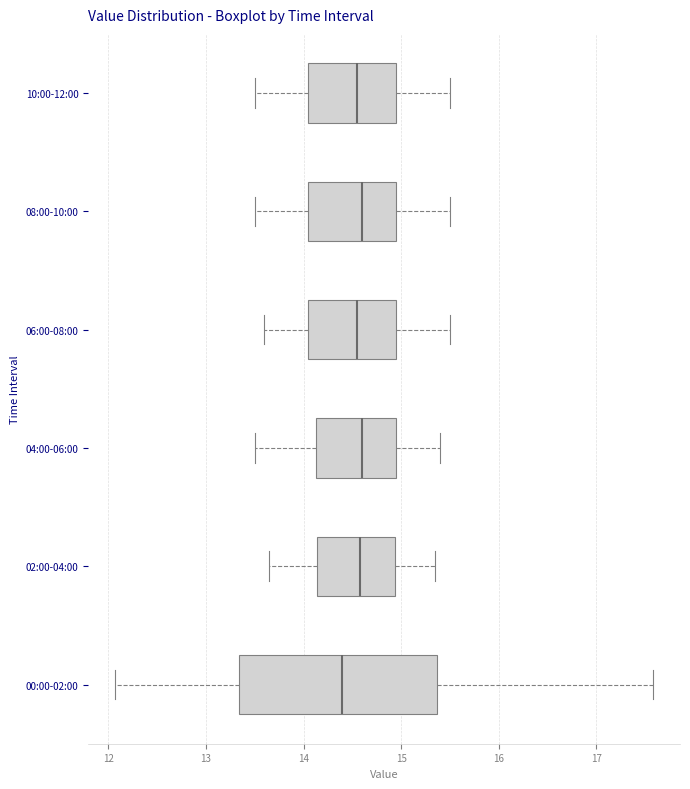

Comparing the boxes themselves (not the whiskers), which one is the widest?

00:00-02:00